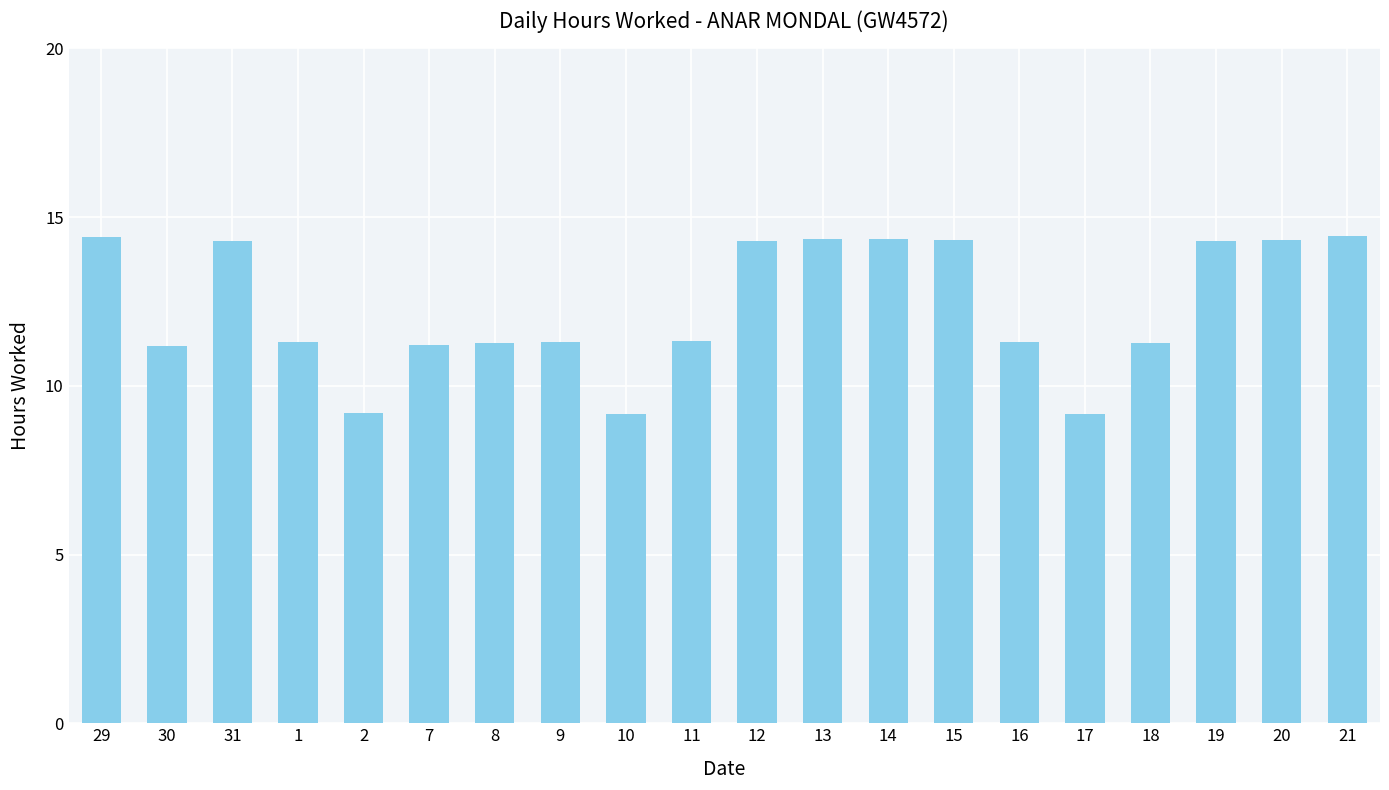

How many bars are there in total?

20